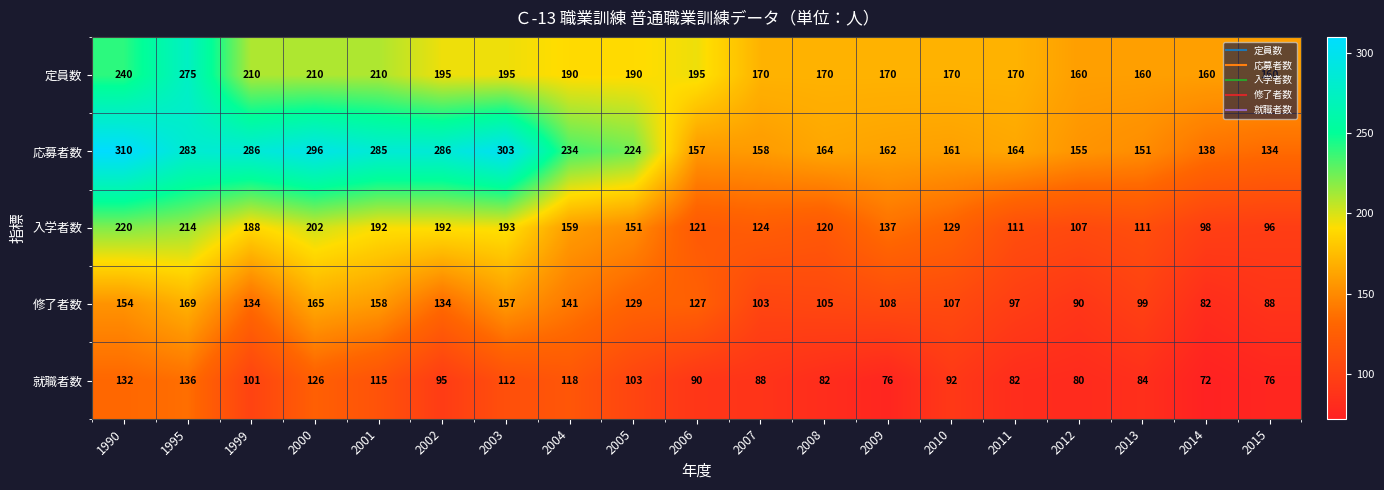

Rank the series by their average value, from lowest to highest.

就職者数, 修了者数, 入学者数, 定員数, 応募者数